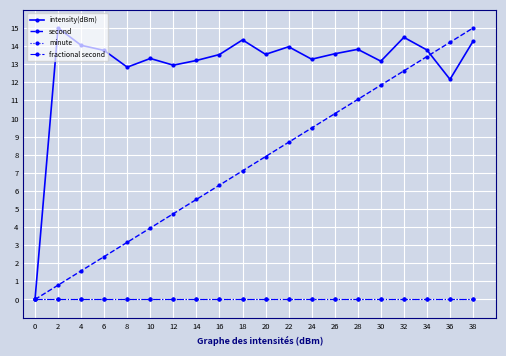

Where is second nearest to the value 7?

18